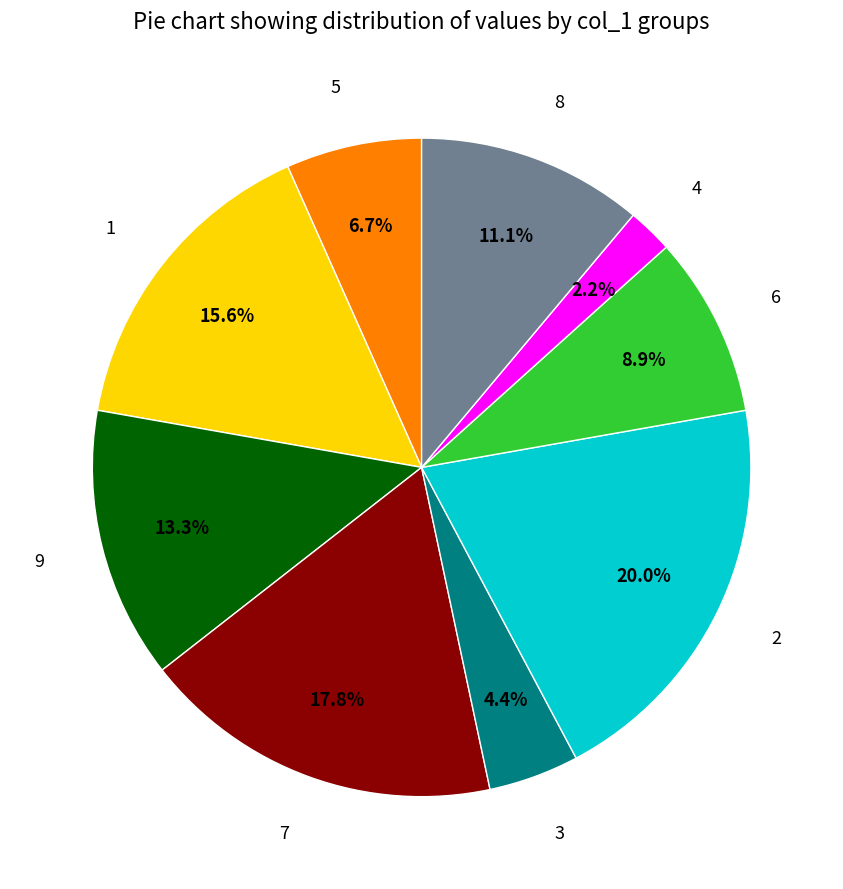

To the nearest percent, what portion does 2 represent?

20%